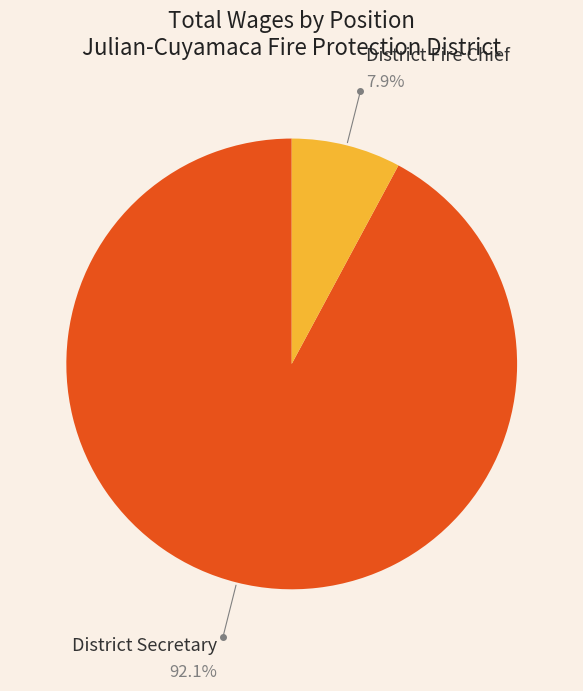

Is there a majority slice in this chart?

Yes